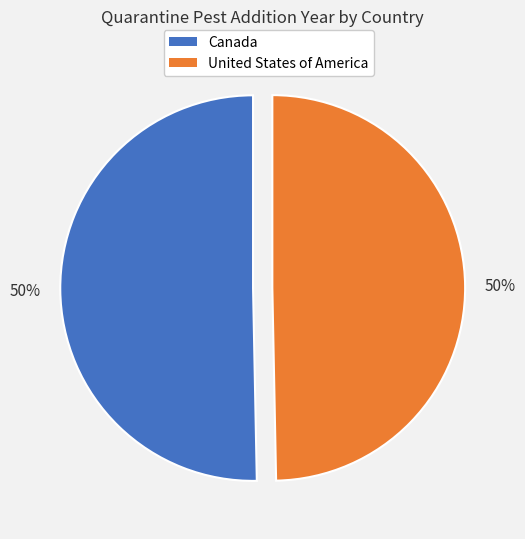

Is it true that Canada is 58% of the pie?

False